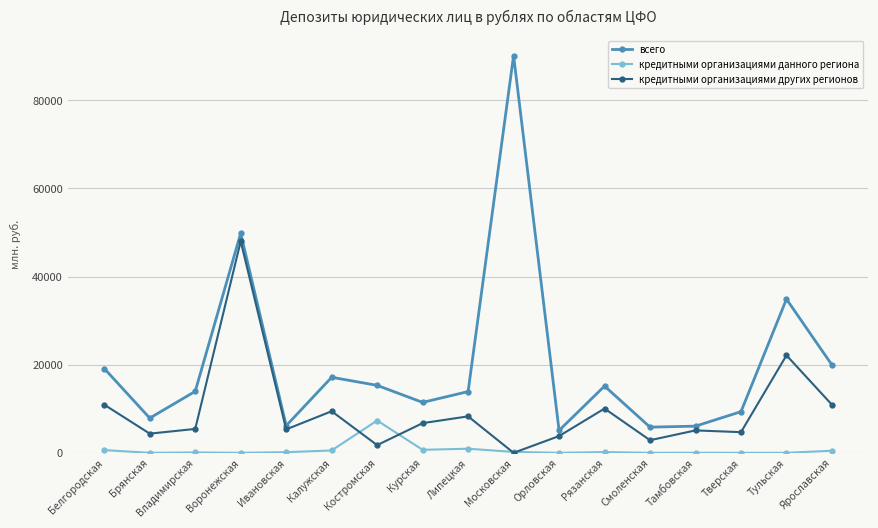

What is the average value of the кредитными организациями других регионов series?

9395